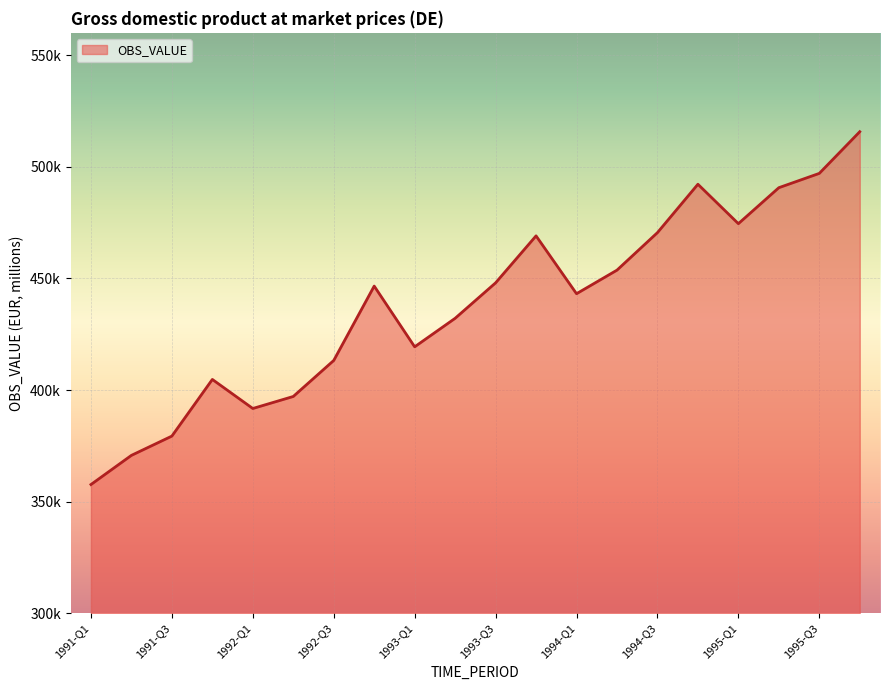

Does the chart display data point markers on the line(s)?

No